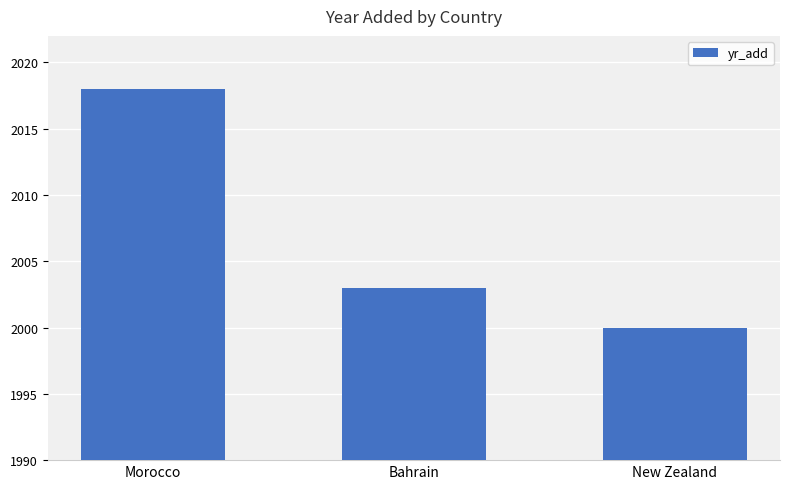

Which label corresponds to the largest value in the chart?

Morocco